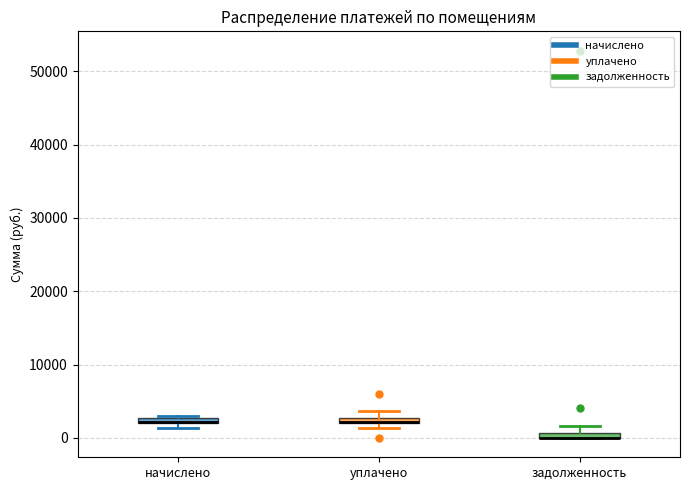

Where is the lower edge of the box for задолженность on the y-axis? The values are not printed on the chart, so give them approximately, as read against the axis.

0